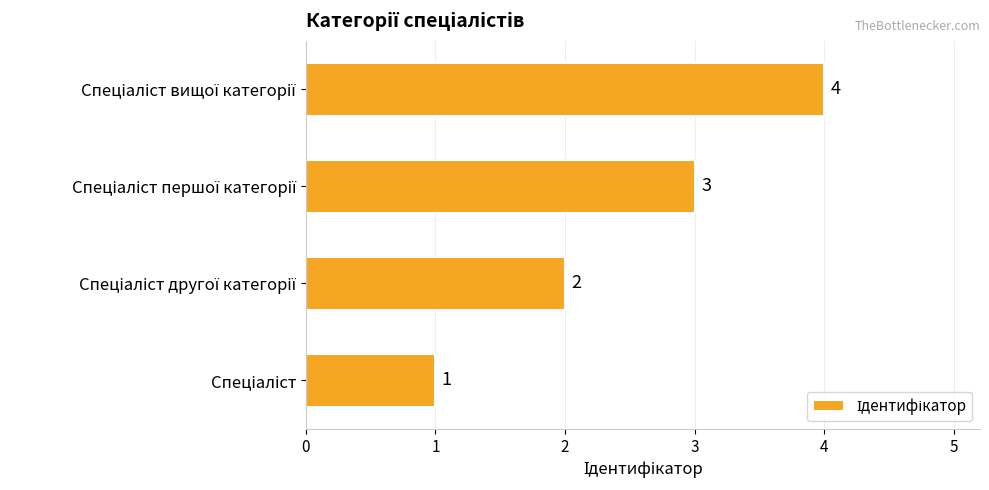

What is the sum of all values?

10